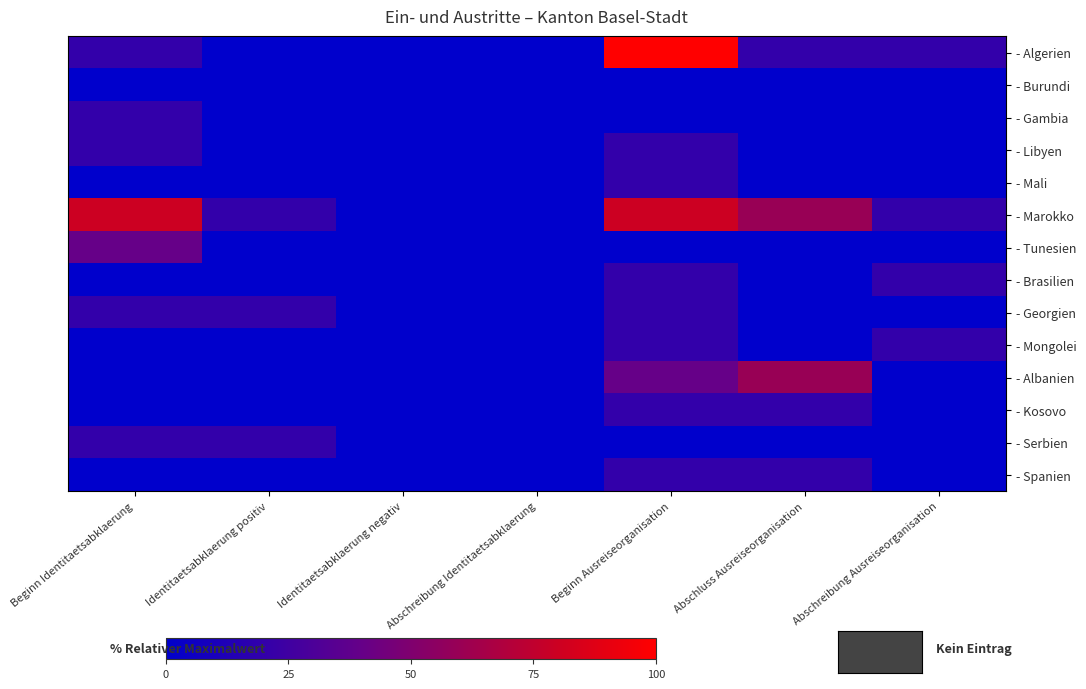

Which series has the largest total across all categories?

- Marokko